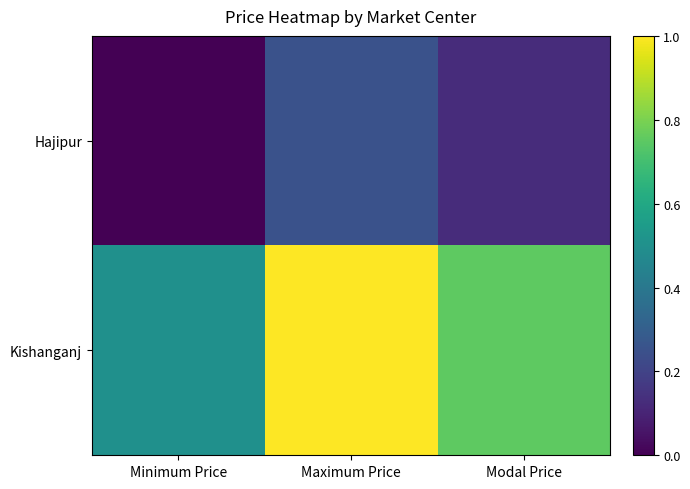

Which label corresponds to the smallest value in the chart?

Minimum Price